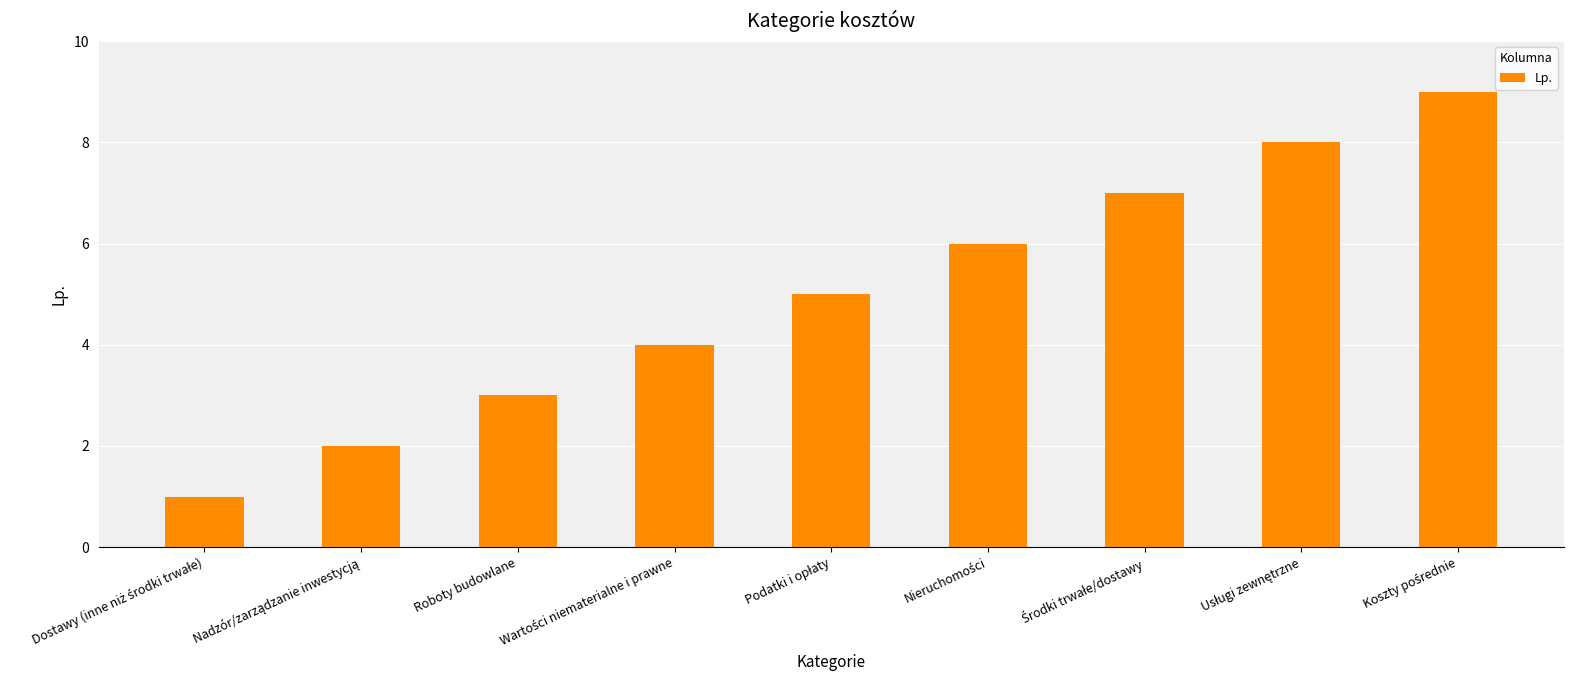

What is the value of the 1st bar from the left?

1